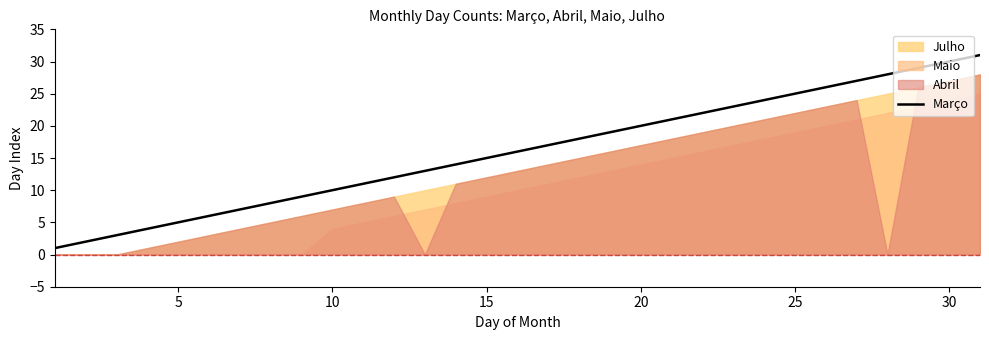

The Março series shows 5 at 5. True or false?

True